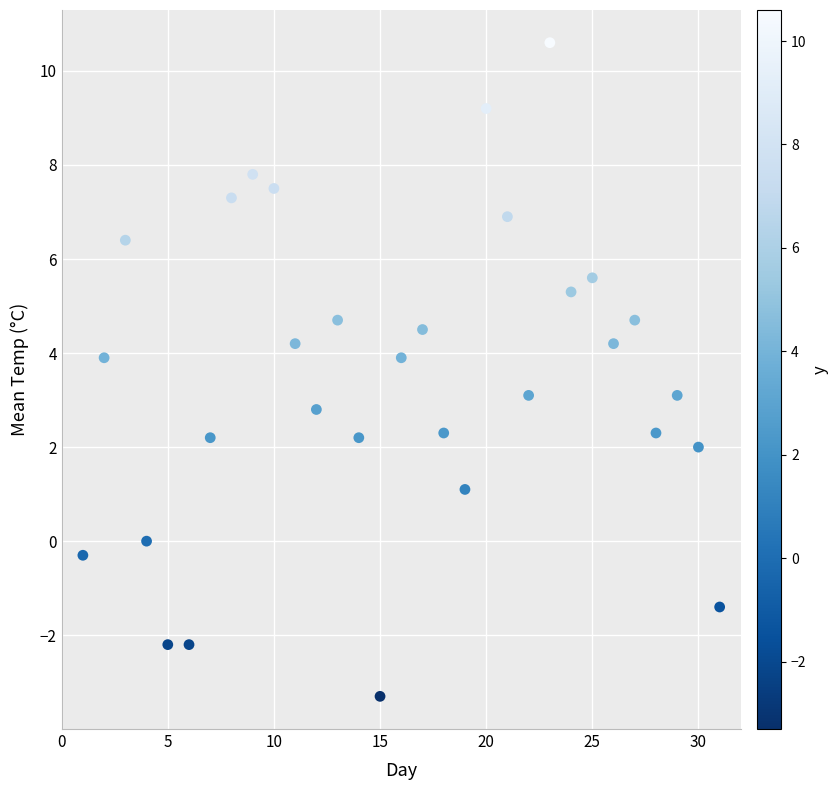

What is the range of X values (max minus min)?

30.0